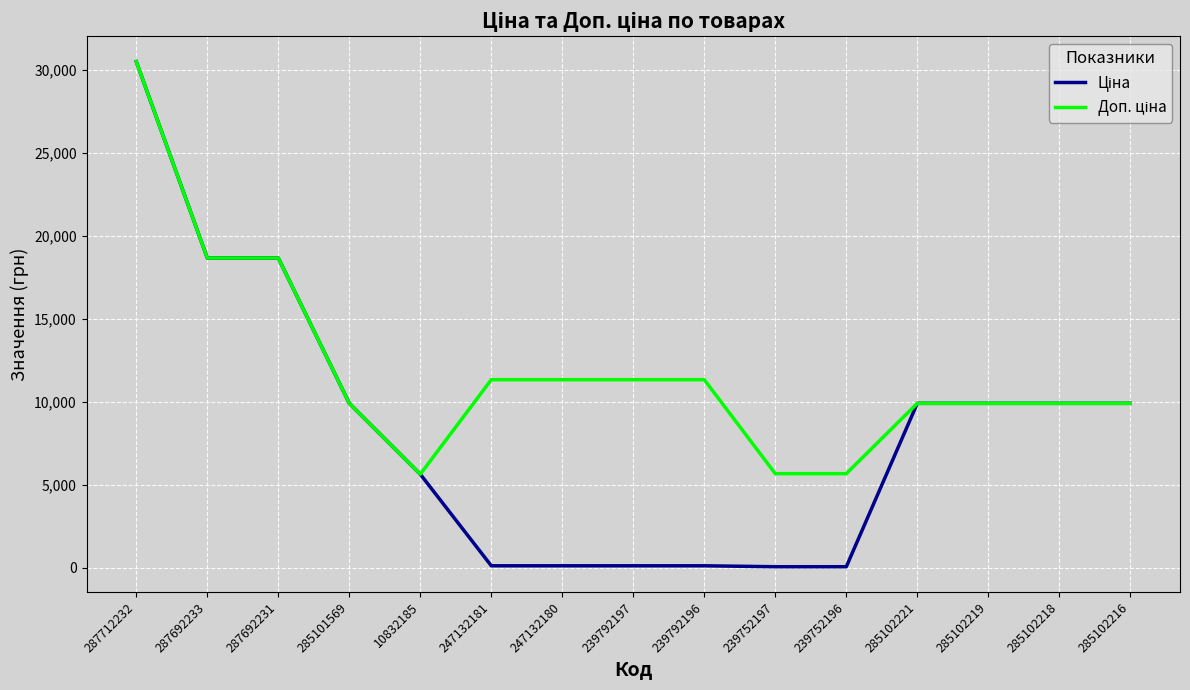

At which category is the sum across all series the highest?

287712232